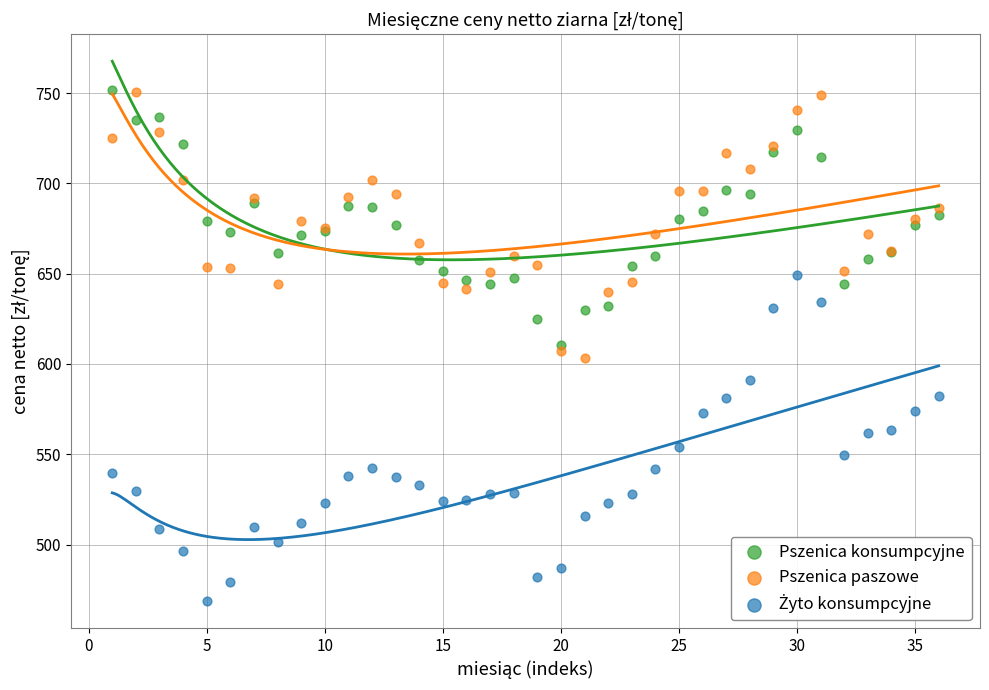

What is the X range (max minus min) for the scatter plot?

35.0